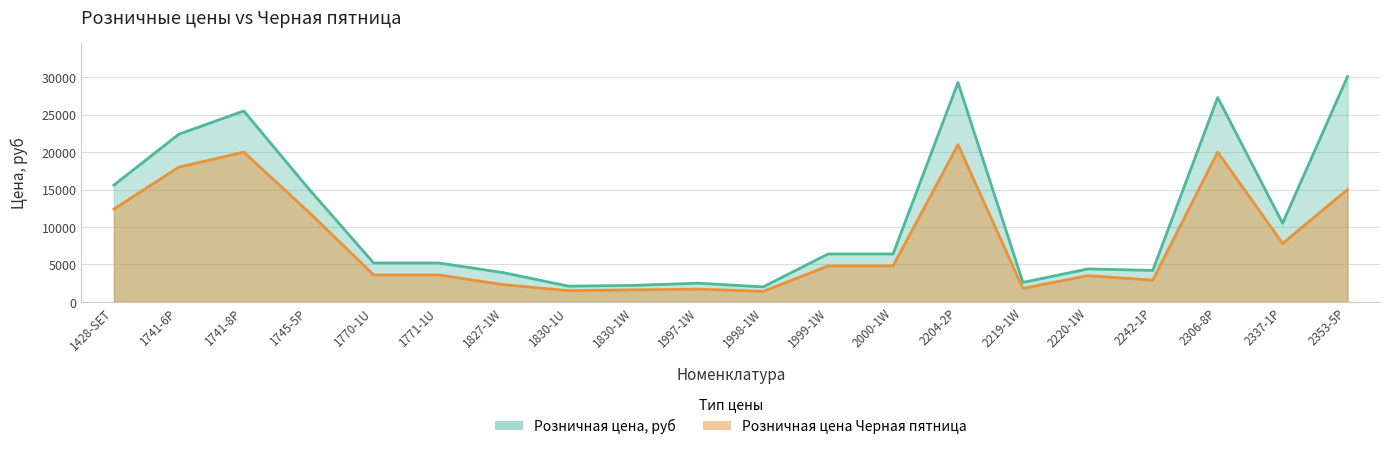

Reading right to left, list all the values displayed in this chart.

Розничная цена, руб: 2353-5P=30100	2337-1P=10500	2306-8P=27300	2242-1P=4200	2220-1W=4400	2219-1W=2600	2204-2P=29300	2000-1W=6400	1999-1W=6400	1998-1W=2000	1997-1W=2500	1830-1W=2200	1830-1U=2100	1827-1W=3900	1771-1U=5200	1770-1U=5200	1745-5P=15100	1741-8P=25500	1741-6P=22400	1428-SET=15600
Розничная цена Черная пятница: 2353-5P=15000	2337-1P=7800	2306-8P=20000	2242-1P=2900	2220-1W=3500	2219-1W=1800	2204-2P=21000	2000-1W=4800	1999-1W=4800	1998-1W=1400	1997-1W=1700	1830-1W=1600	1830-1U=1500	1827-1W=2300	1771-1U=3600	1770-1U=3600	1745-5P=12000	1741-8P=20000	1741-6P=18000	1428-SET=12400